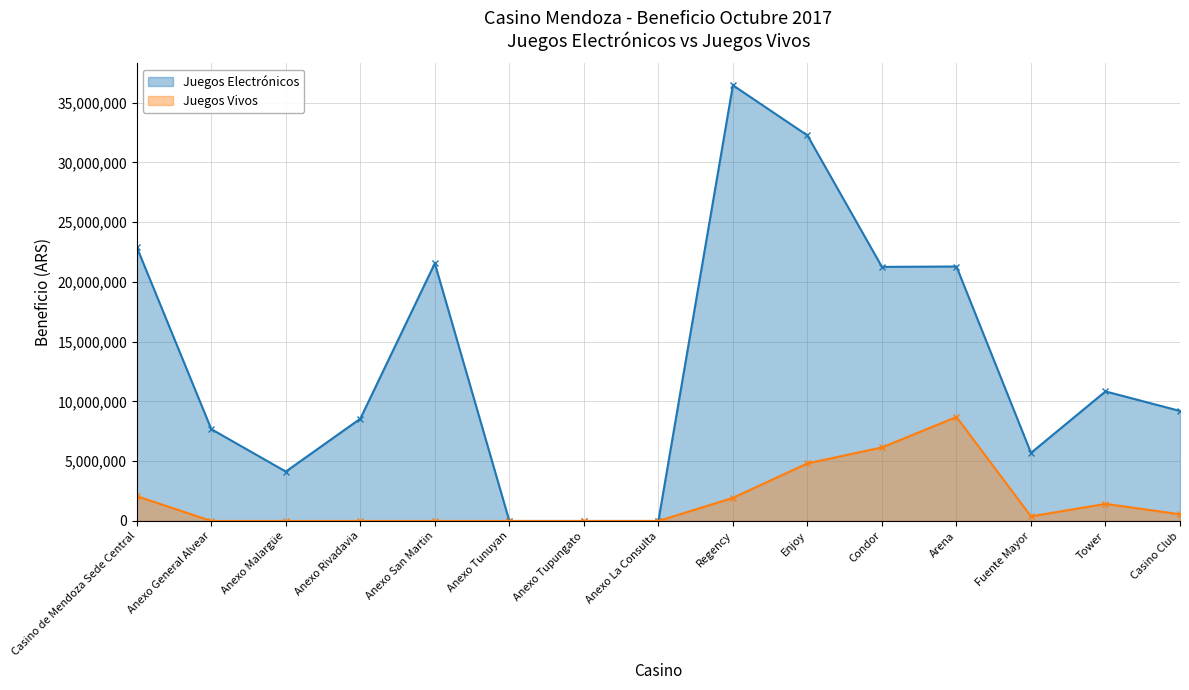

Which has a higher value, Tower or Fuente Mayor?

Tower